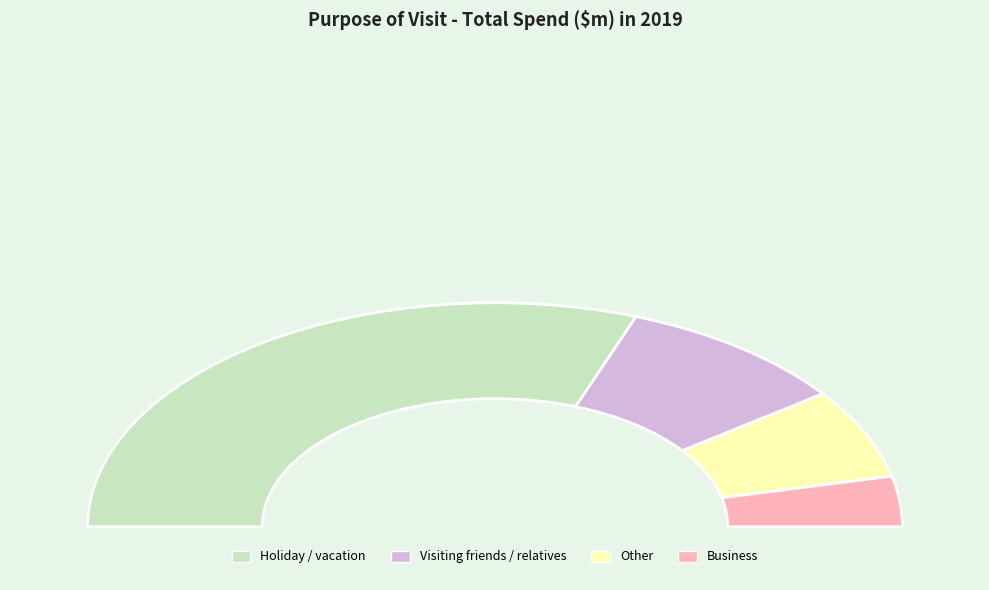

Which has a higher value, Other or Business?

Other